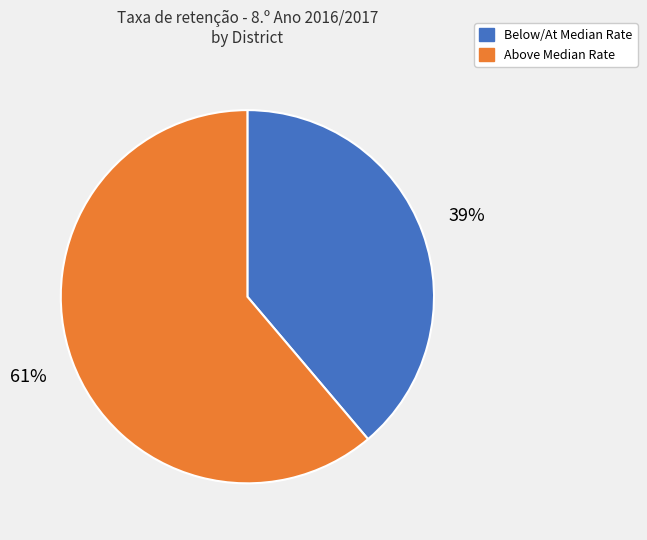

To the nearest percent, what is the difference between the largest and smallest slice percentages?

22%